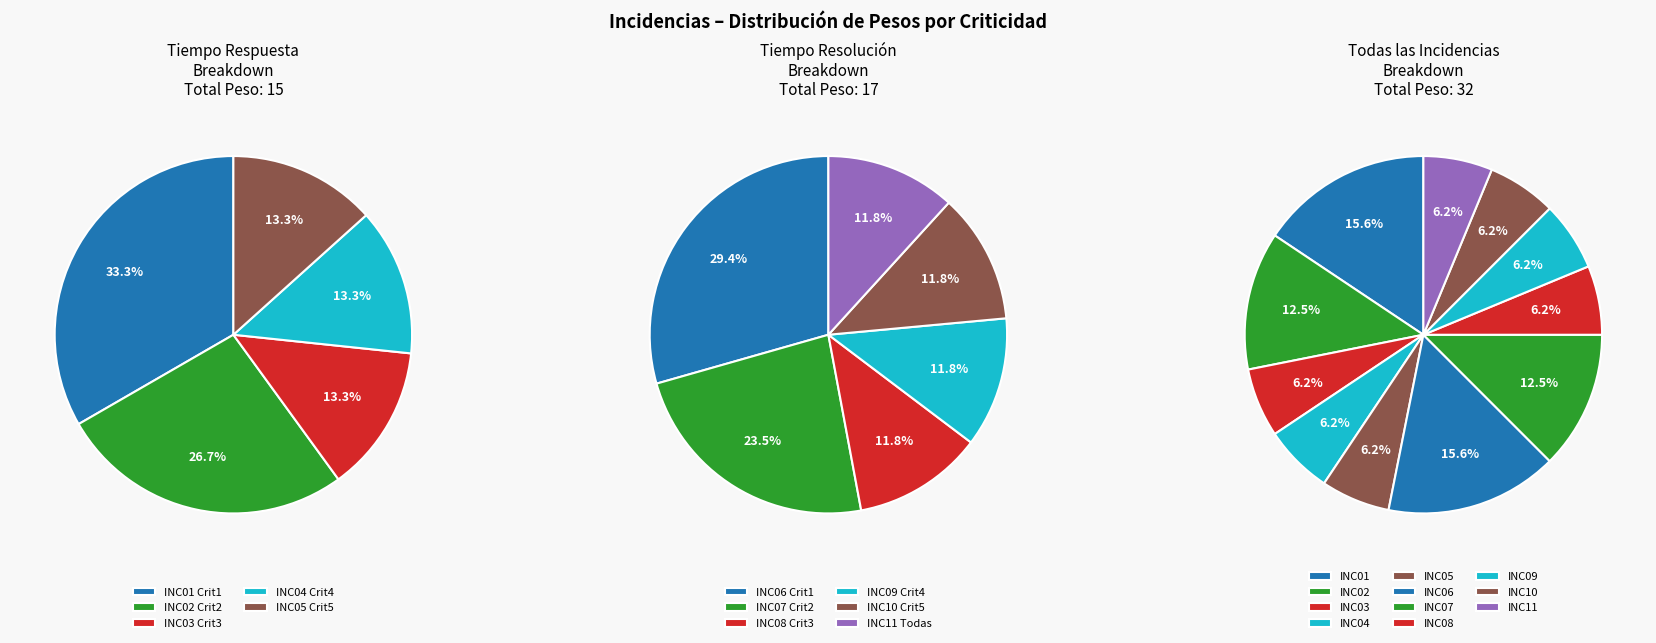

The INC02 slice represents 24% of the pie. True or false?

False